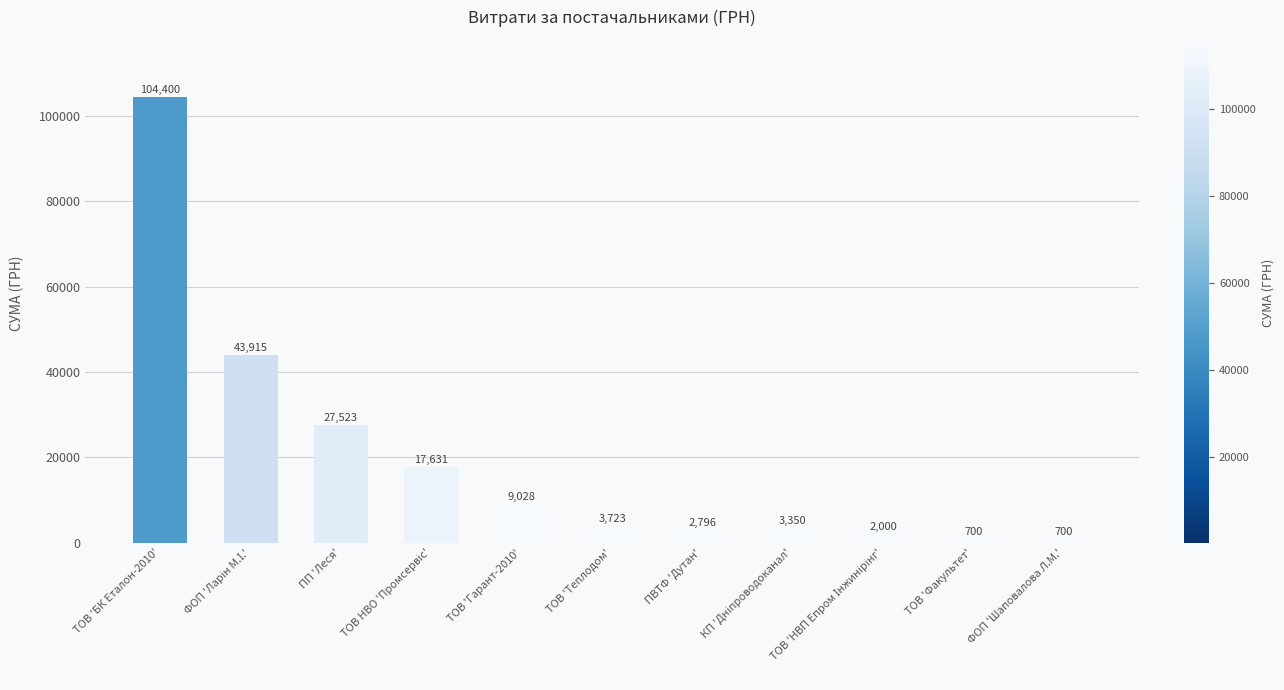

Which category has the highest value across all series?

ТОВ 'БК Еталон-2010'